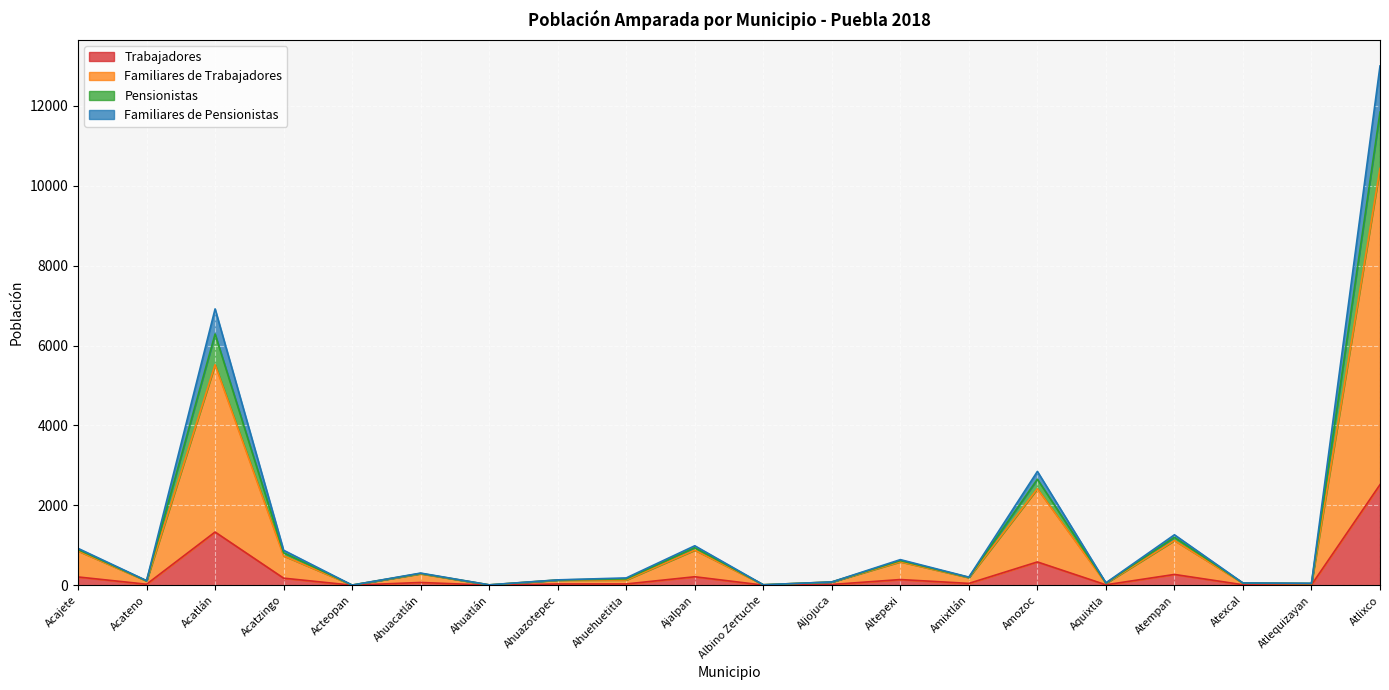

Which category has the highest value in the Trabajadores series?

Atlixco